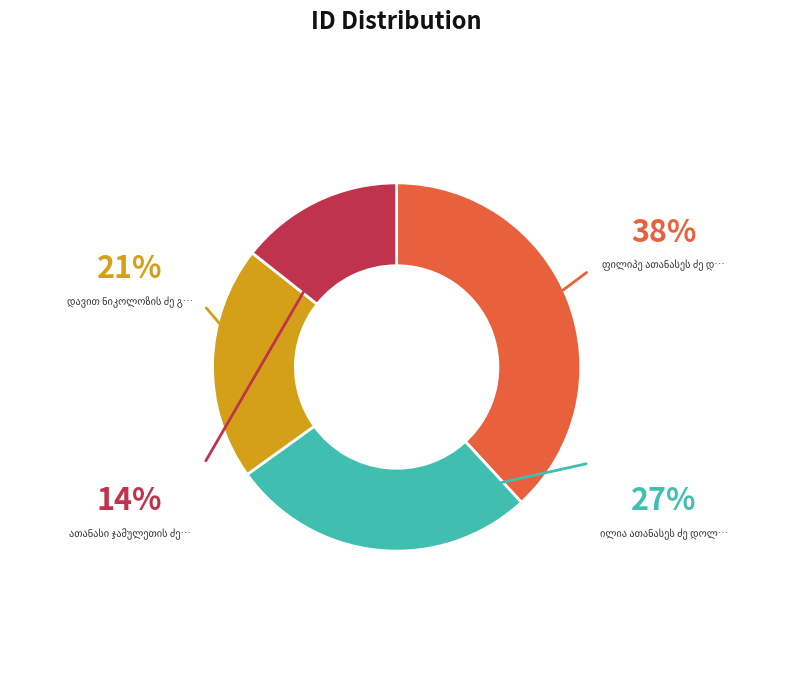

Is there a majority slice in this chart?

No